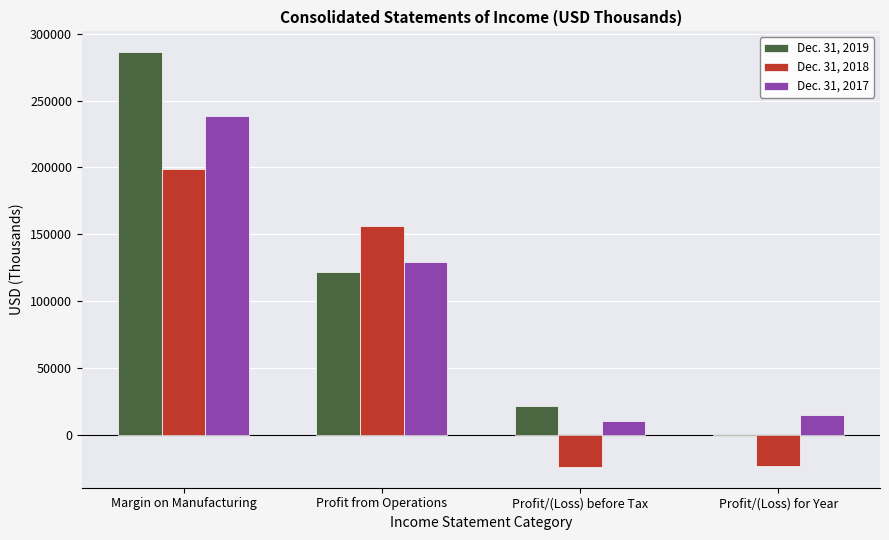

Which category has the highest value across all series?

Margin on Manufacturing